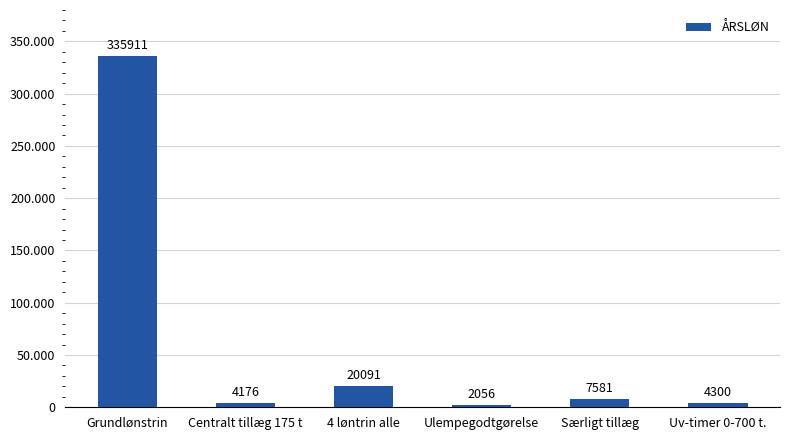

What value does the data have at Særligt tillæg?

7580.9